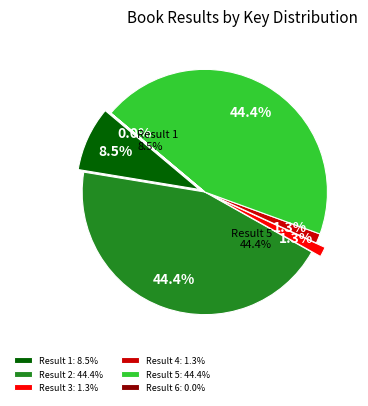

What percentage do Result 4 and Result 1 together represent?

9.8%